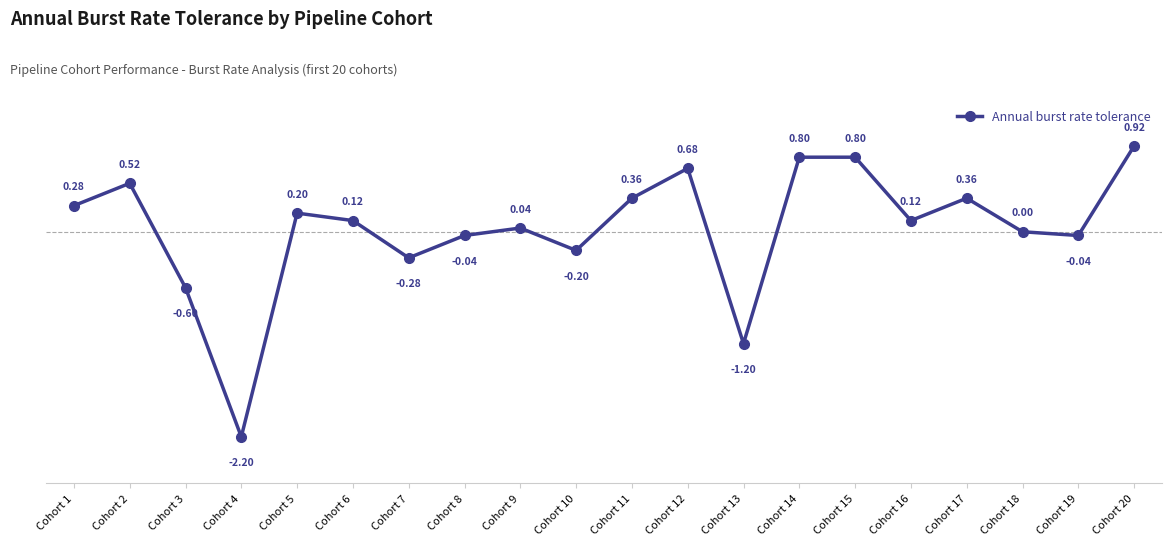

Where is the first local minimum?

Cohort 4